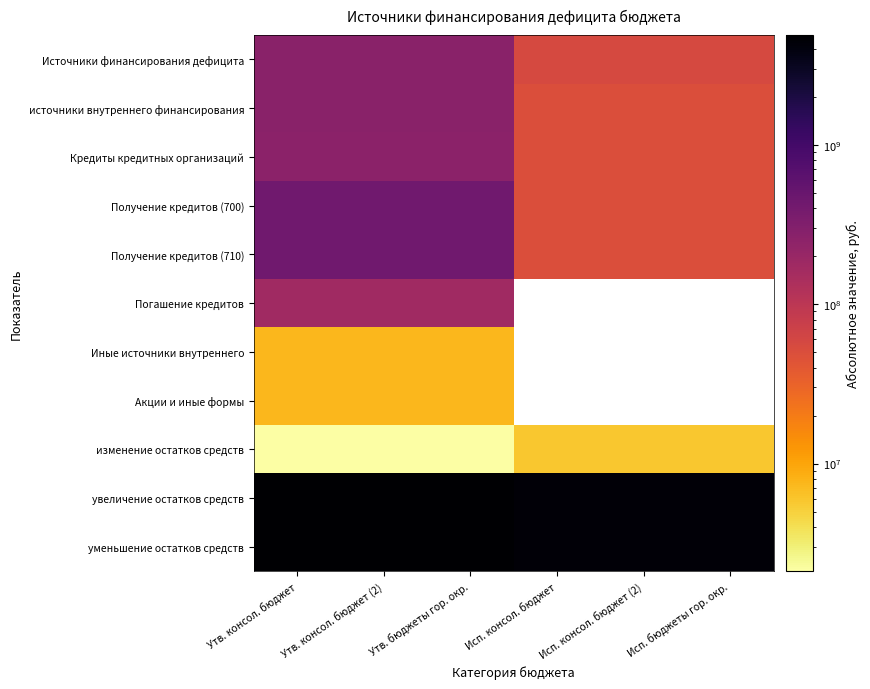

What is the highest value of the Иные источники внутреннего series?

7407000.0